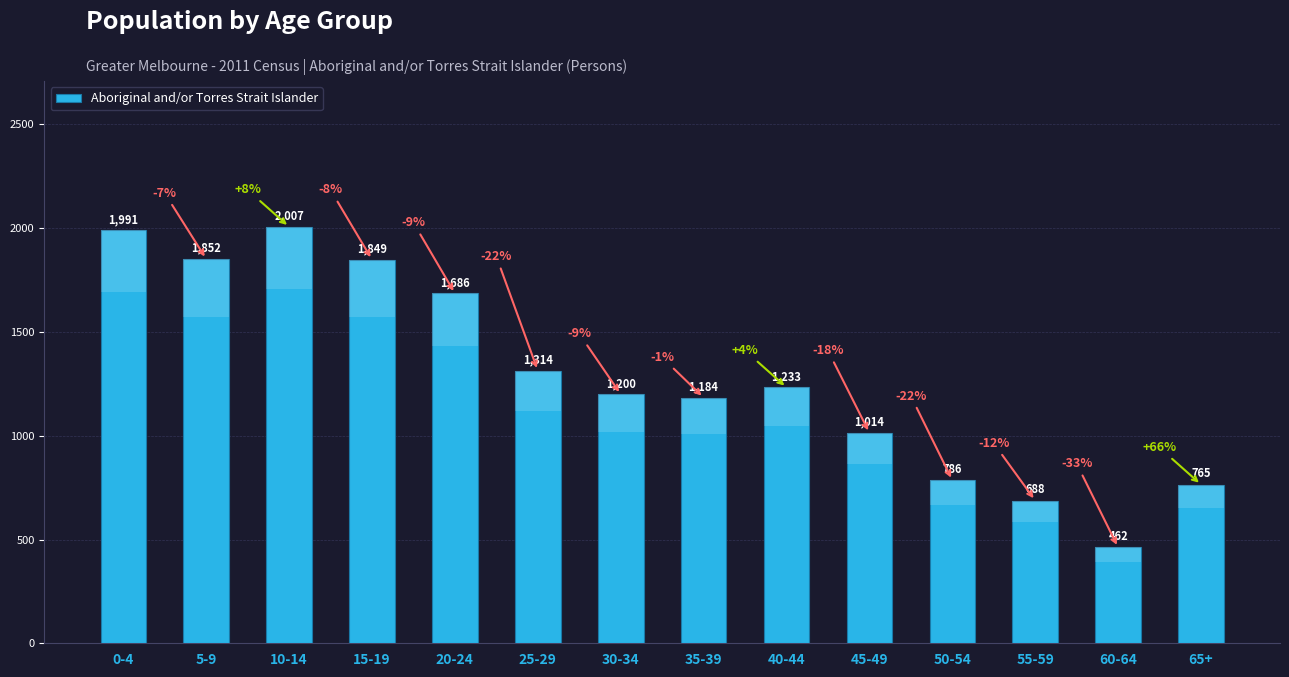

Does the chart contain any negative values?

No